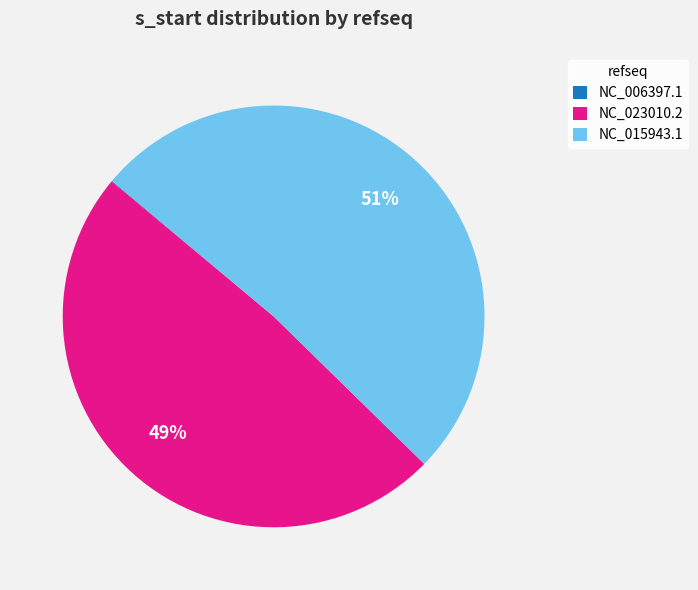

Do NC_015943.1 and NC_023010.2 together represent more than half of the pie?

Yes